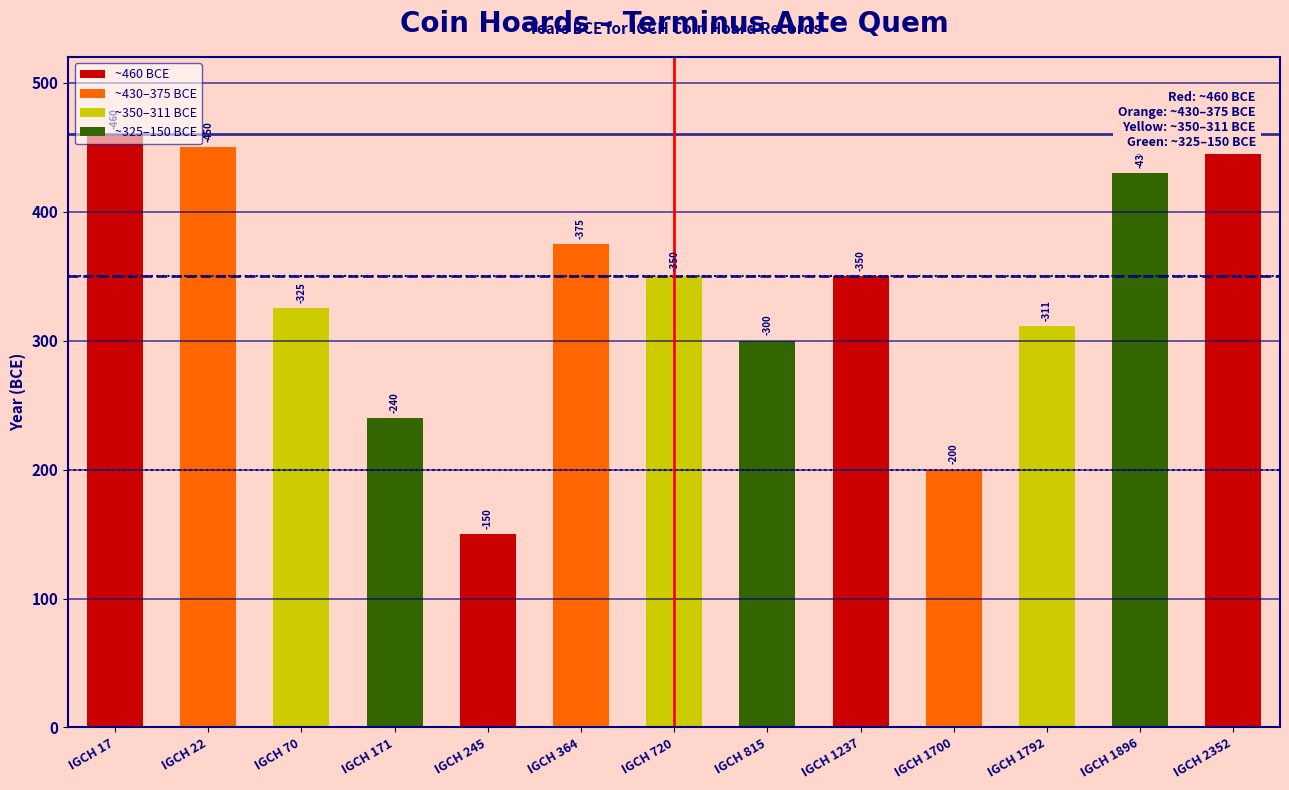

What is the ratio of the value at IGCH 70 to the value at IGCH 2352?

0.7